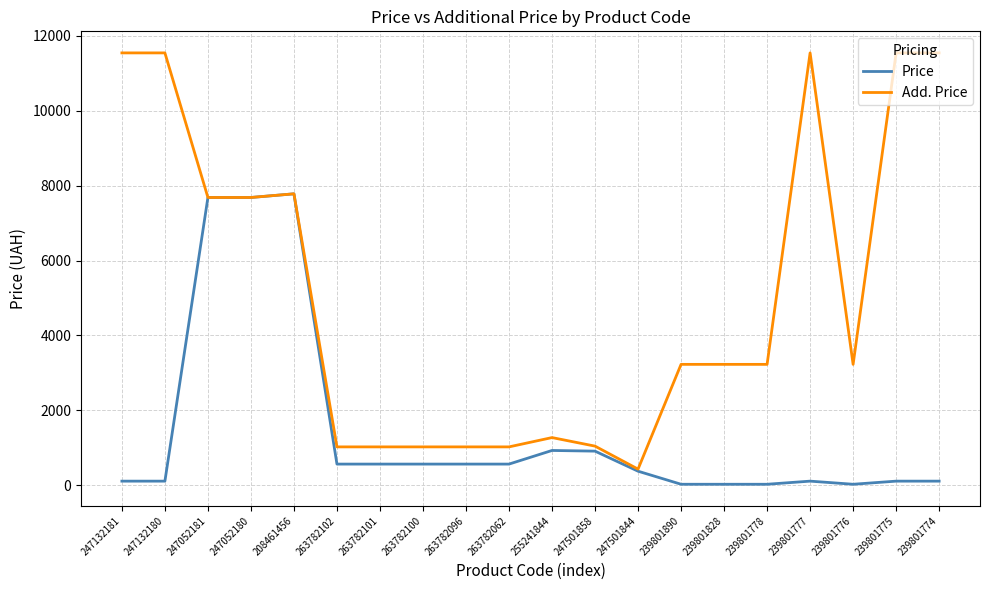

What is the greatest value displayed?

11537.0